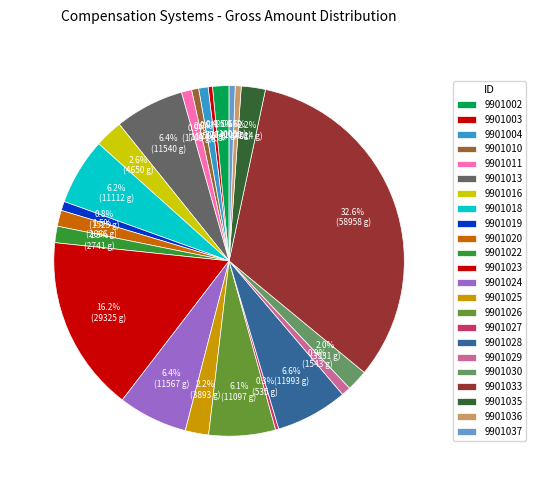

Count the number of slices in the pie.

23